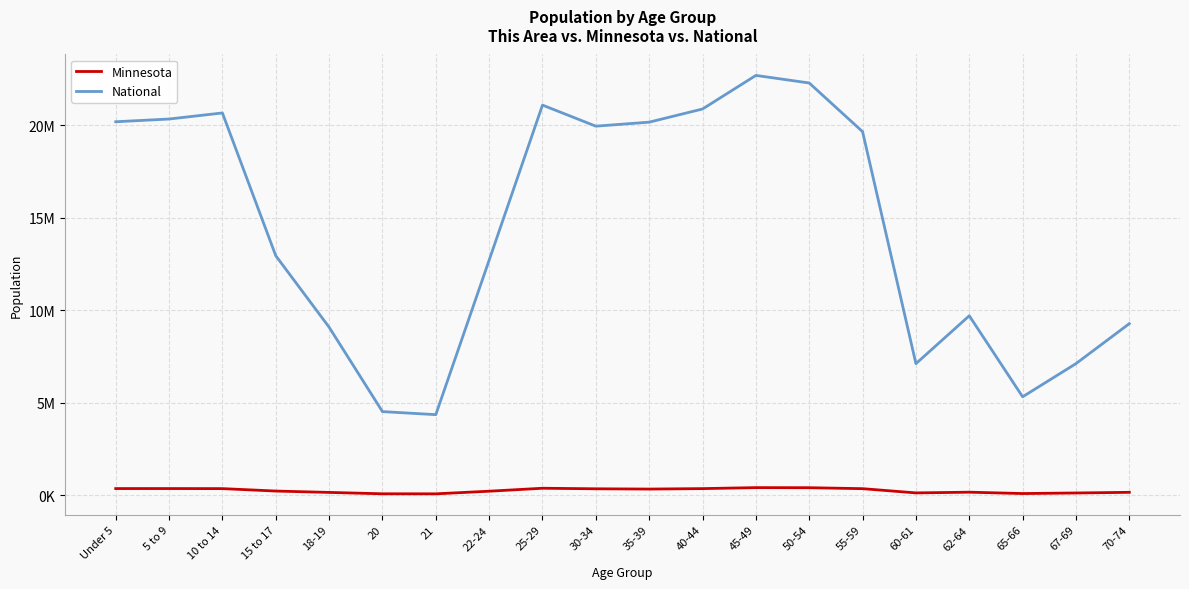

What are all the series names shown in the legend?

Minnesota, National